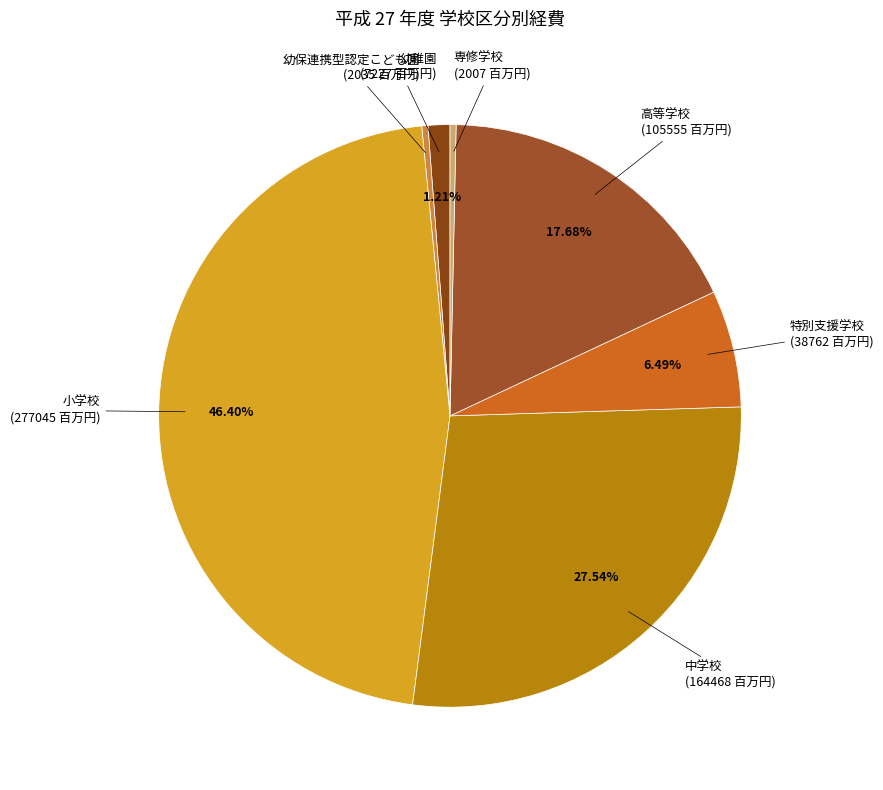

Does any single category account for the majority?

No